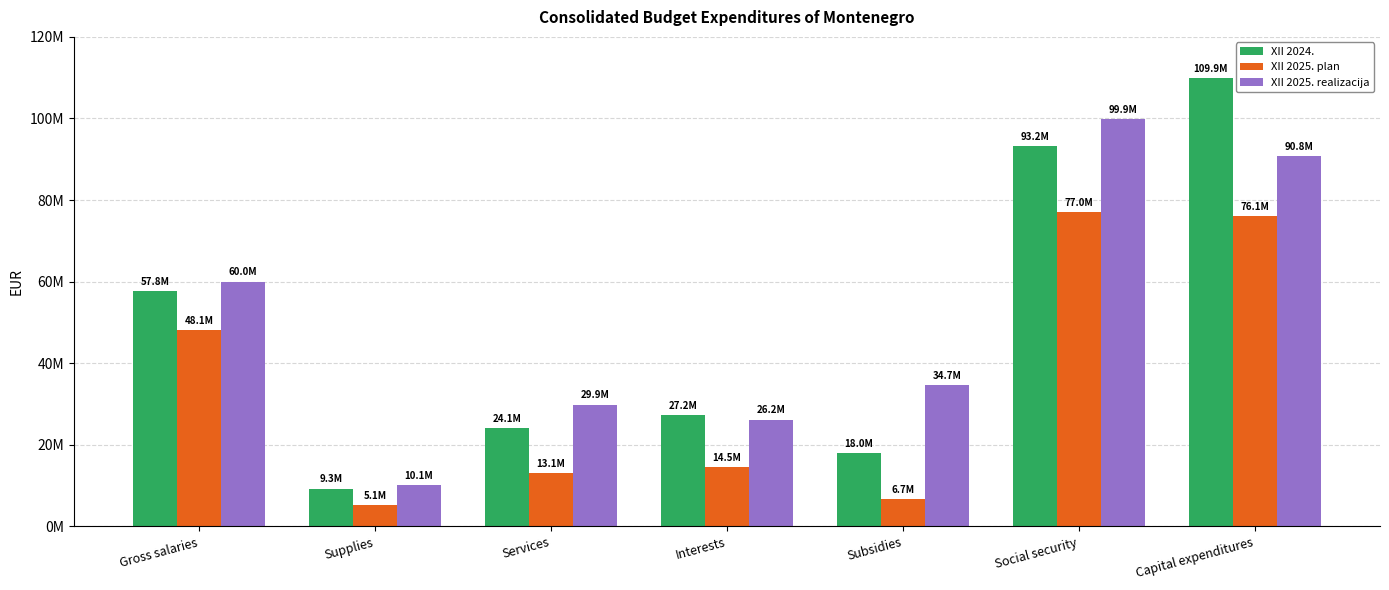

Are the bars horizontal?

No